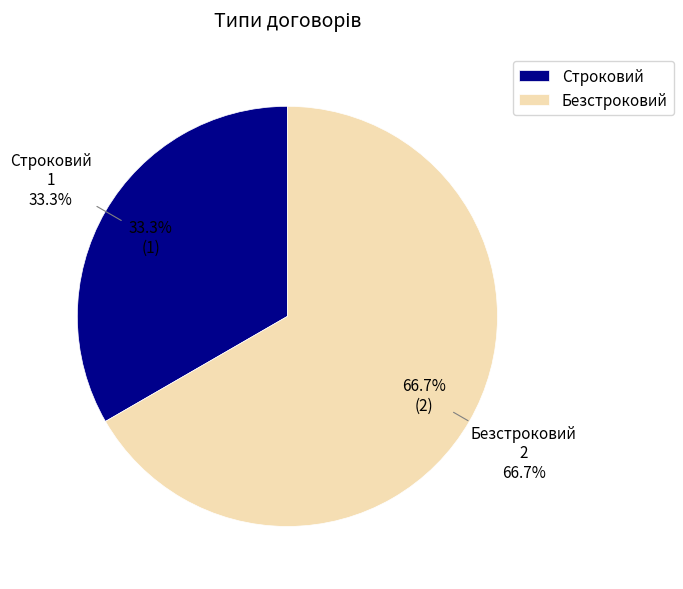

Combined, what portion of the pie is Строковий and Безстроковий?

100.0%